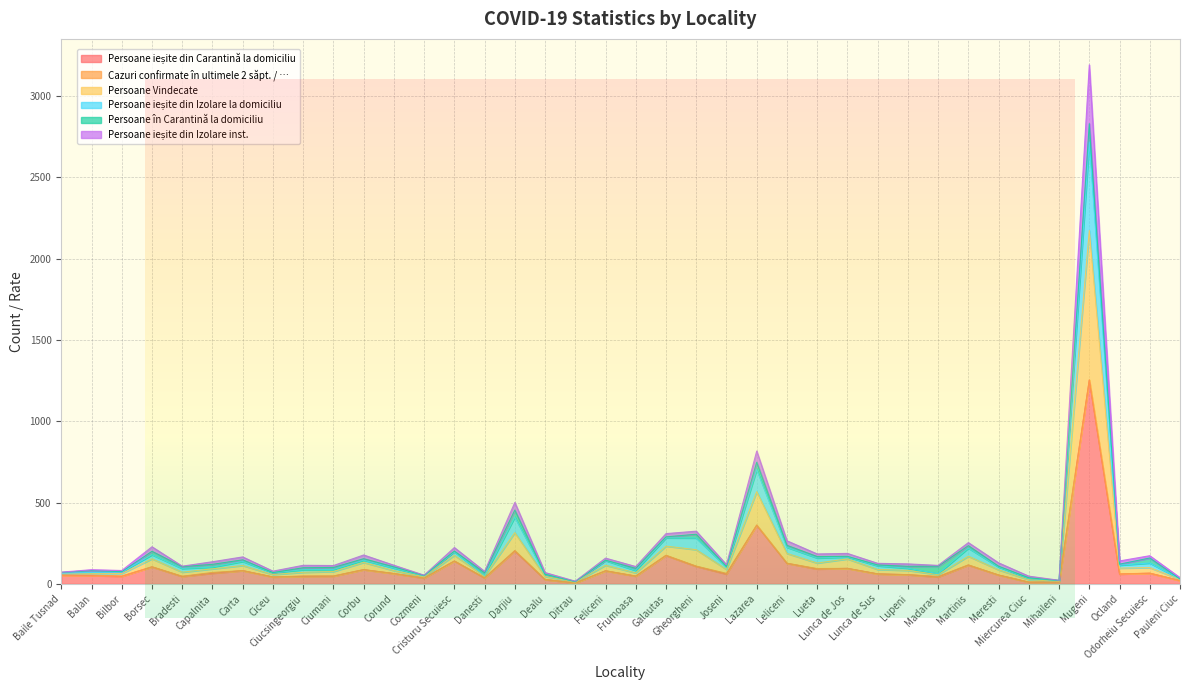

What is the maximum value shown in the chart?

3192.0